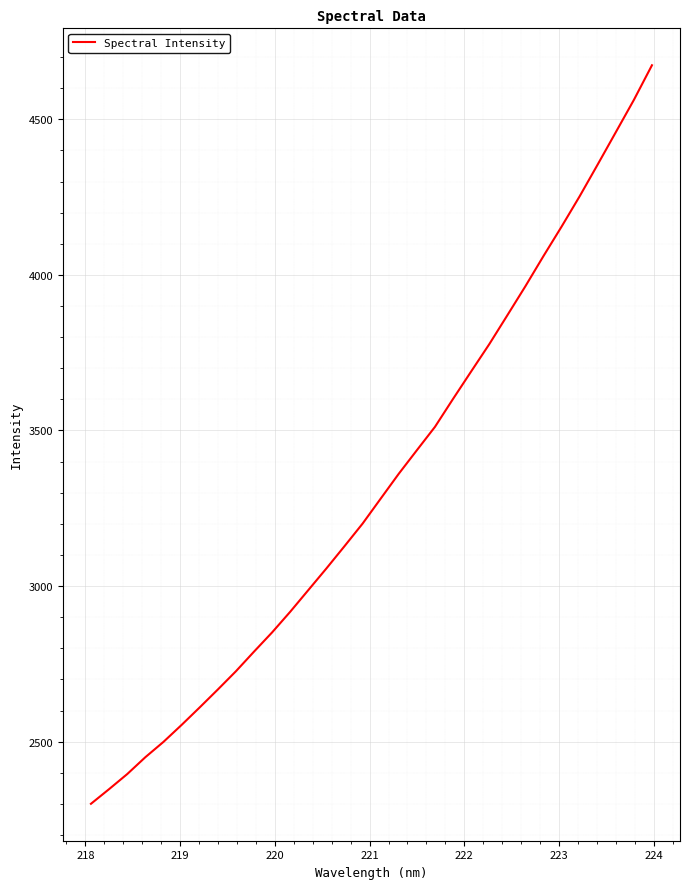

What is the smallest value displayed?

2300.3